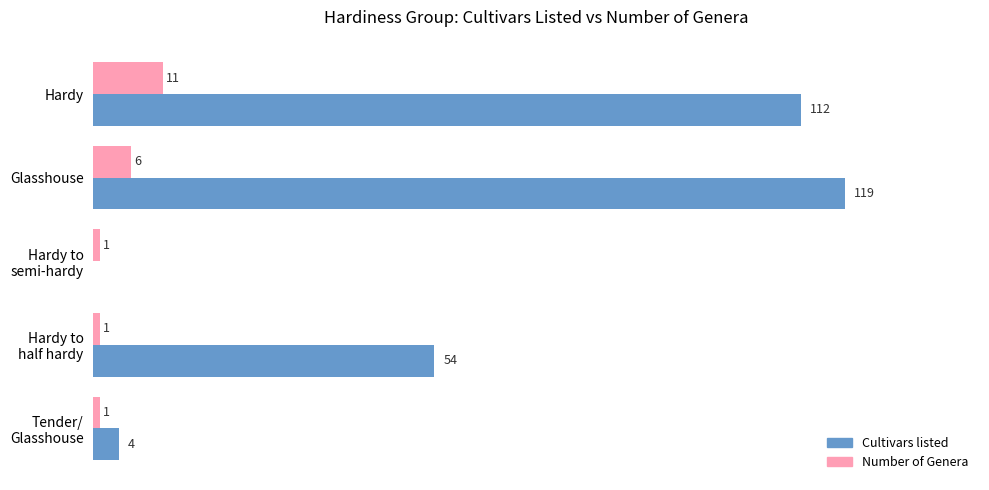

Which label corresponds to the largest value in the chart?

Glasshouse